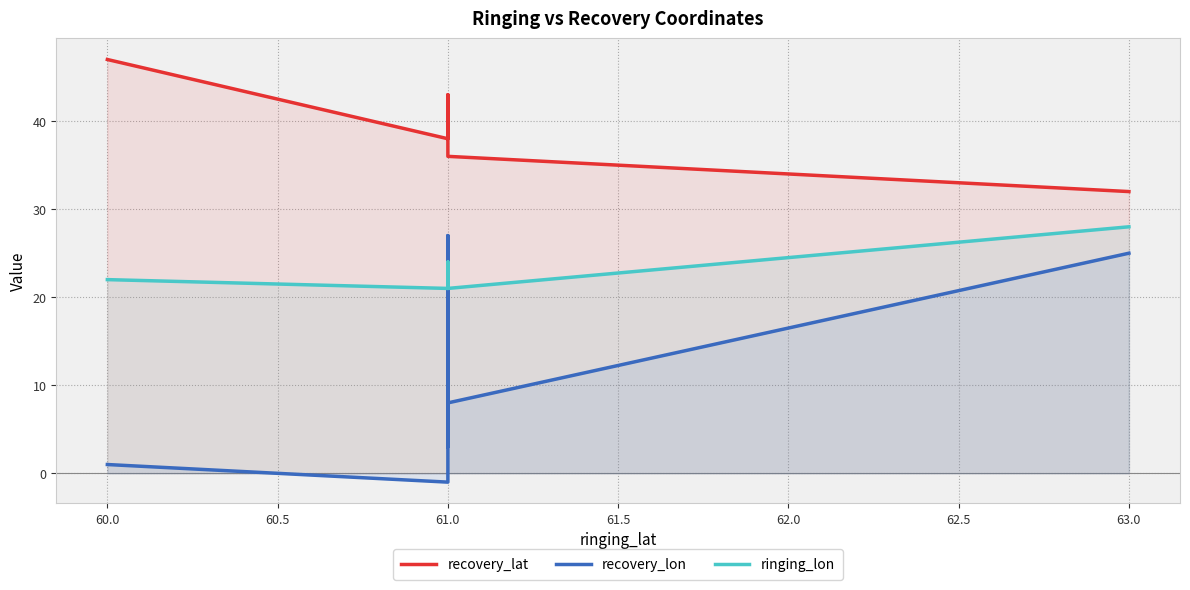

The recovery_lon series shows 2 at 61.0. True or false?

False